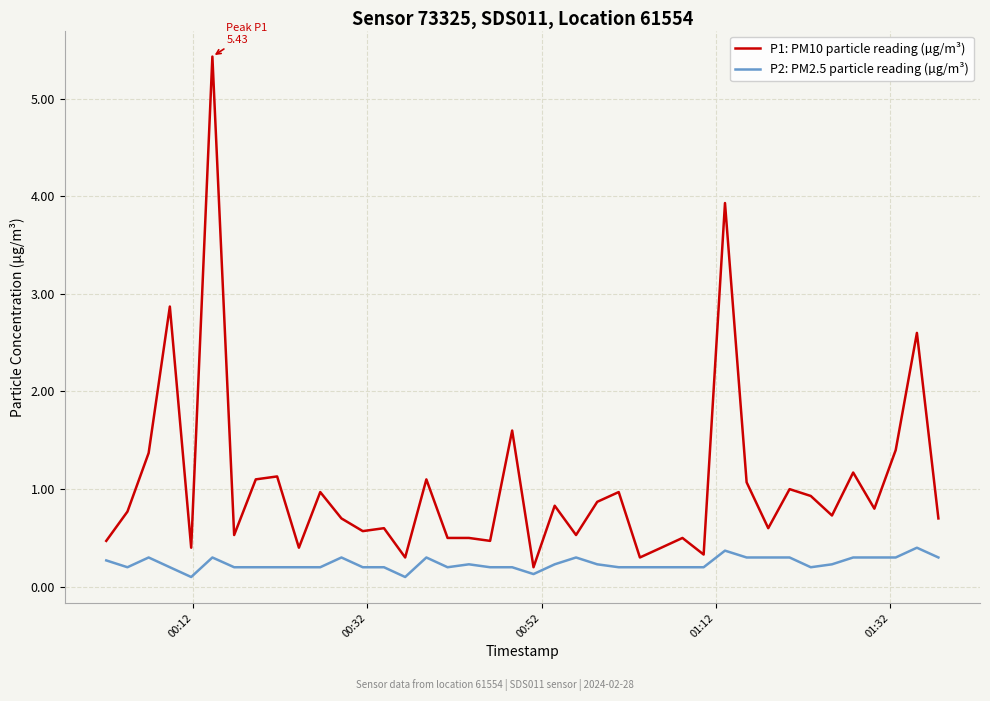

How many categories are shown in the chart?

40